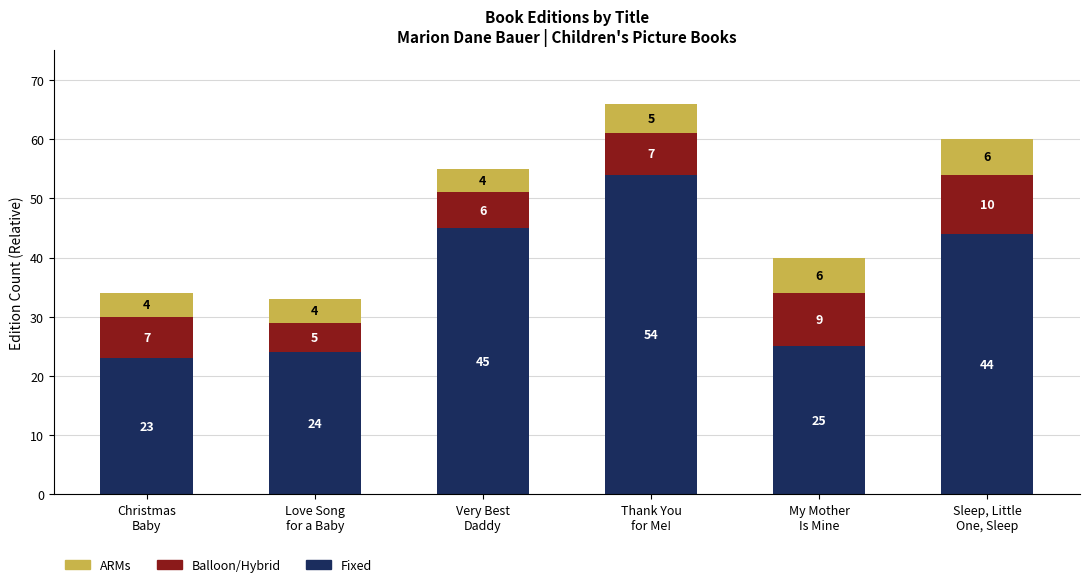

Reading left to right, list the values for the Fixed series.

23	24	45	54	25	44